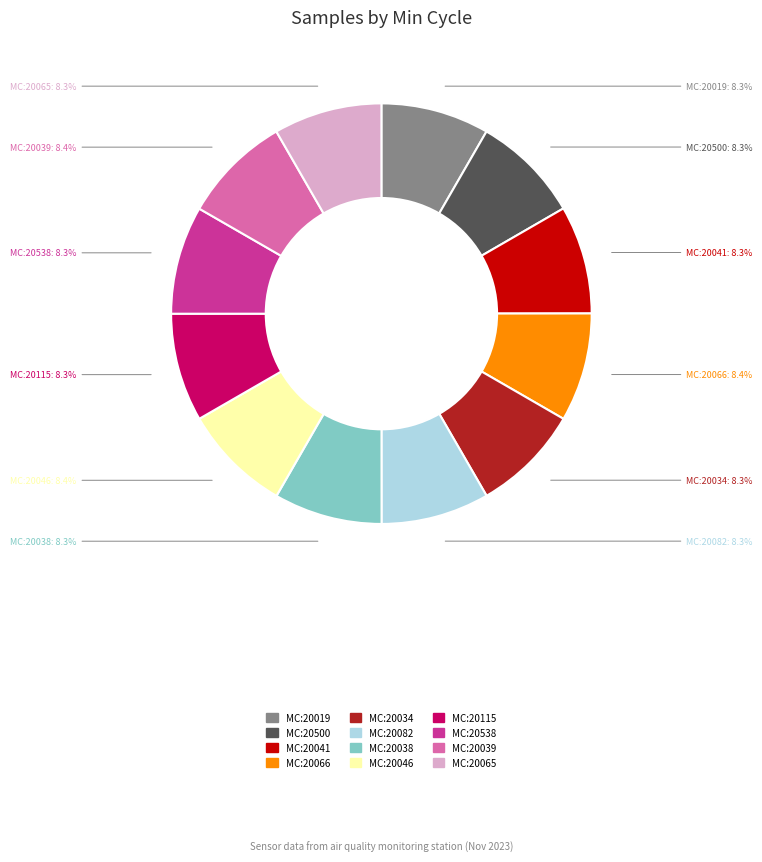

Is there any slice that represents more than half of the pie?

No